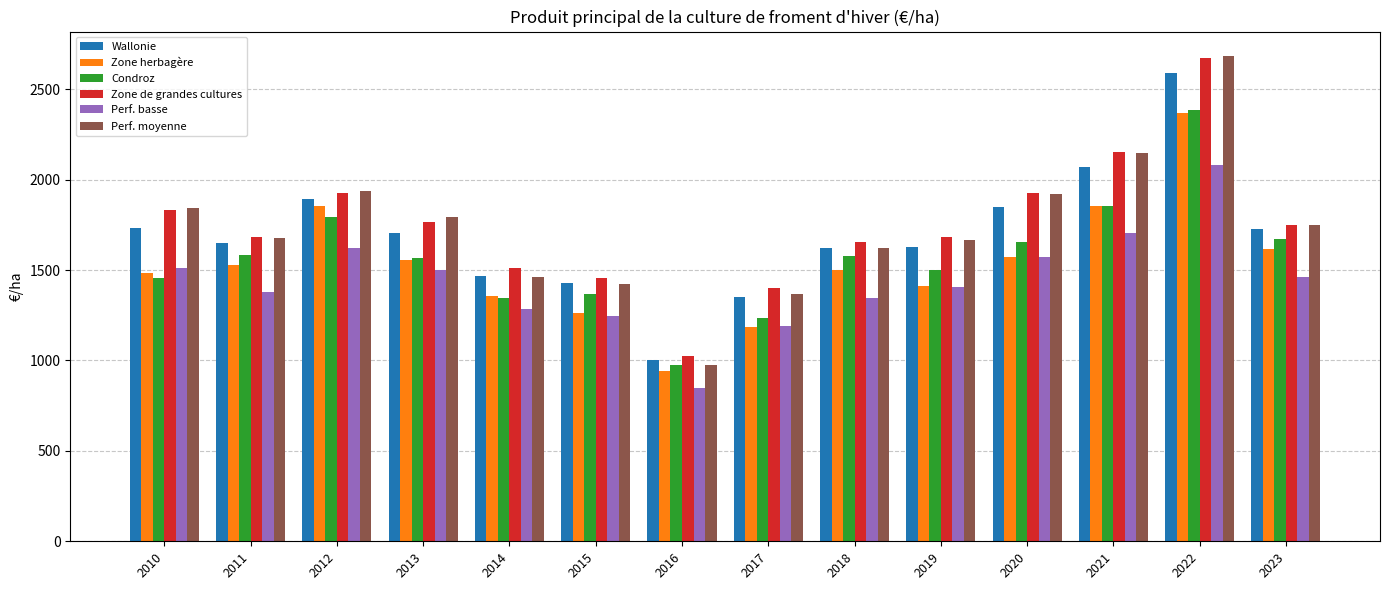

At which category does the chart reach its peak across all series?

2022